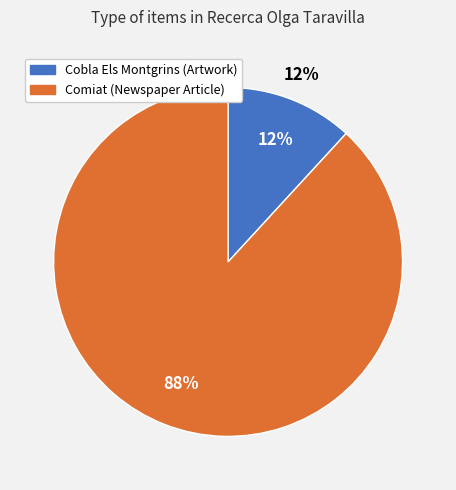

How many segments does this pie chart have?

2